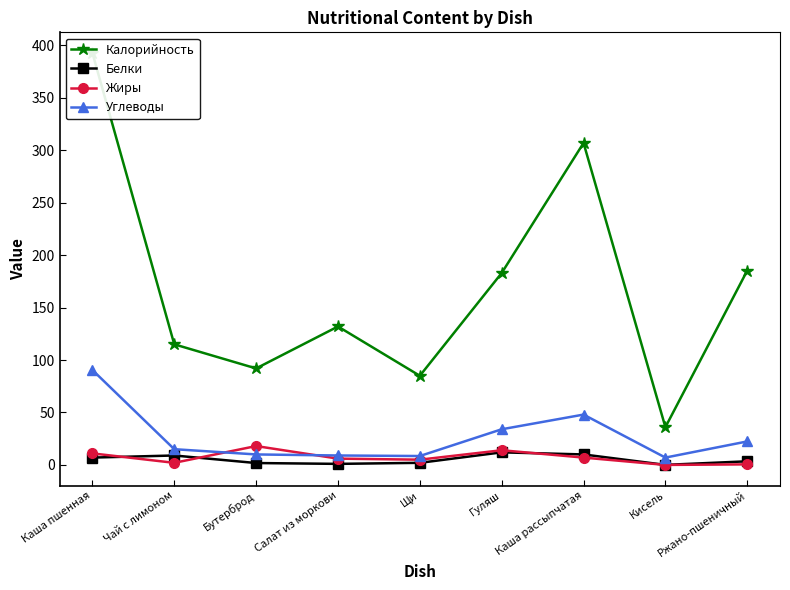

In Жиры, how many points are higher than both neighbors (excluding endpoints)?

2